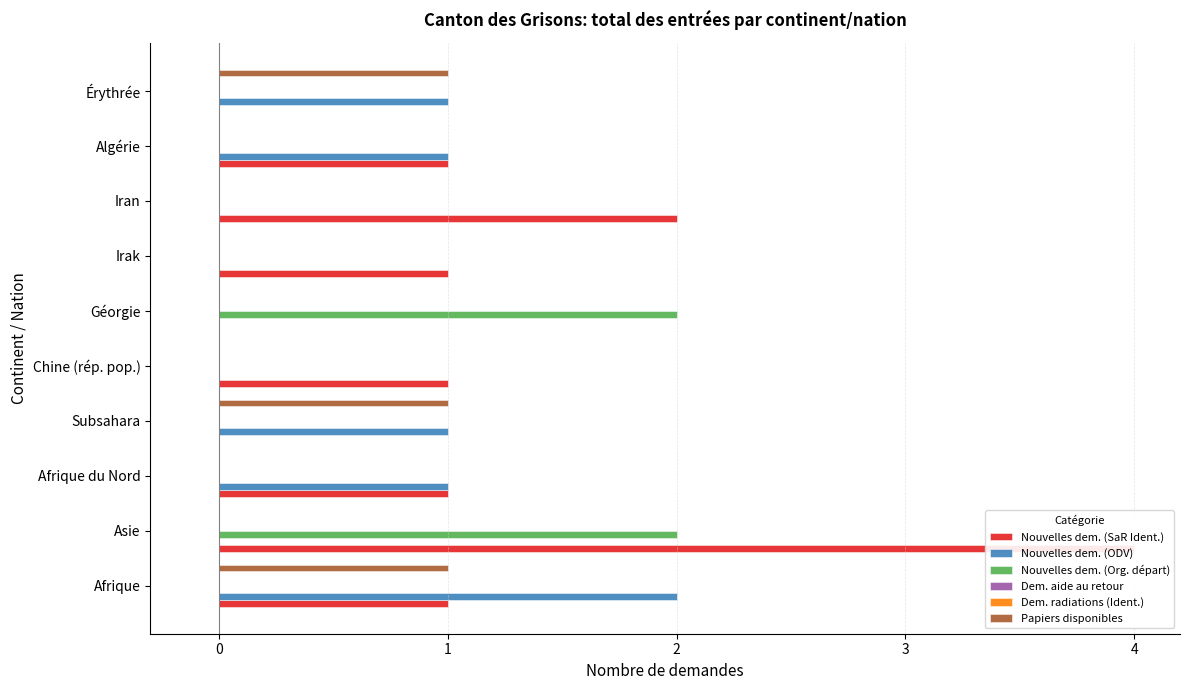

The value of Nouvelles dem. (ODV) at Algérie is 0.5. True or false?

False